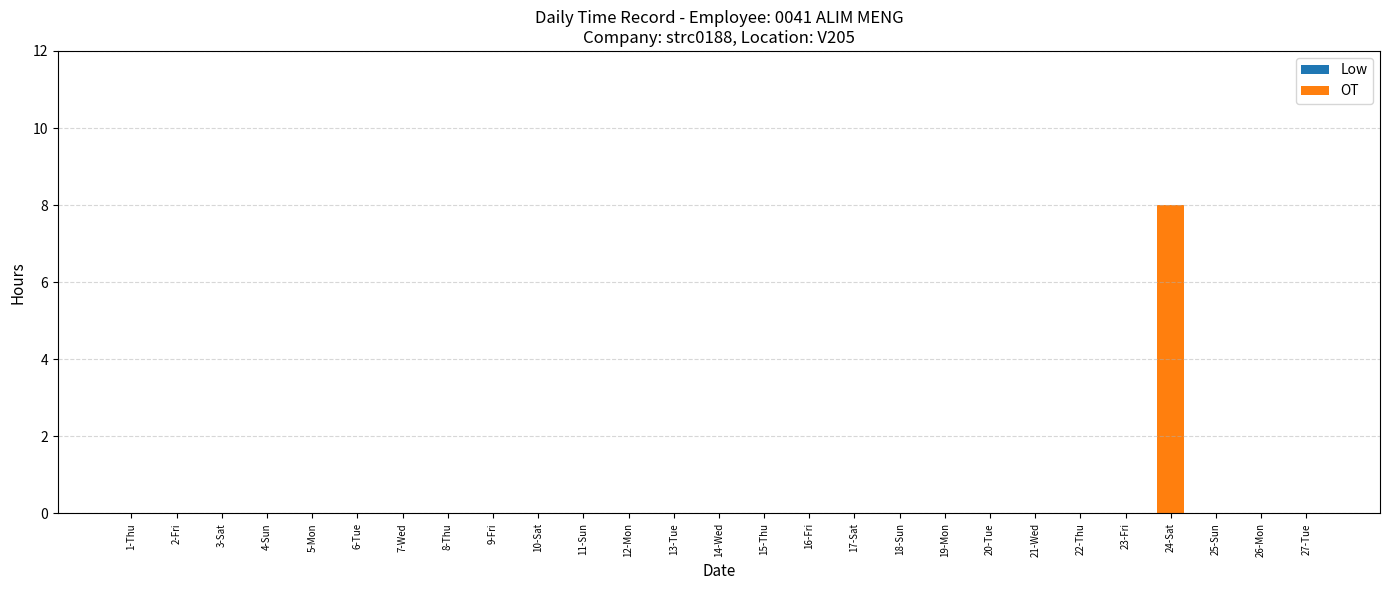

Which label corresponds to the largest value in the chart?

24-Sat